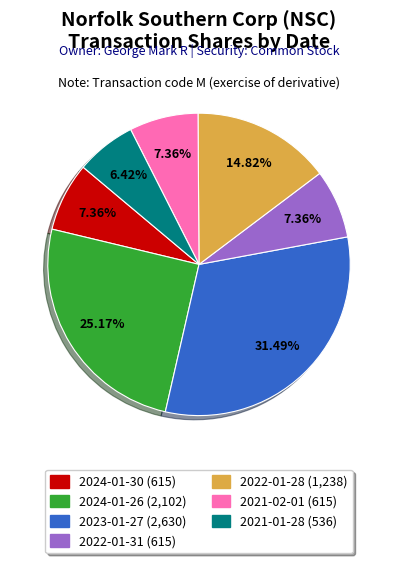

What is the largest slice in the pie chart?

2023-01-27